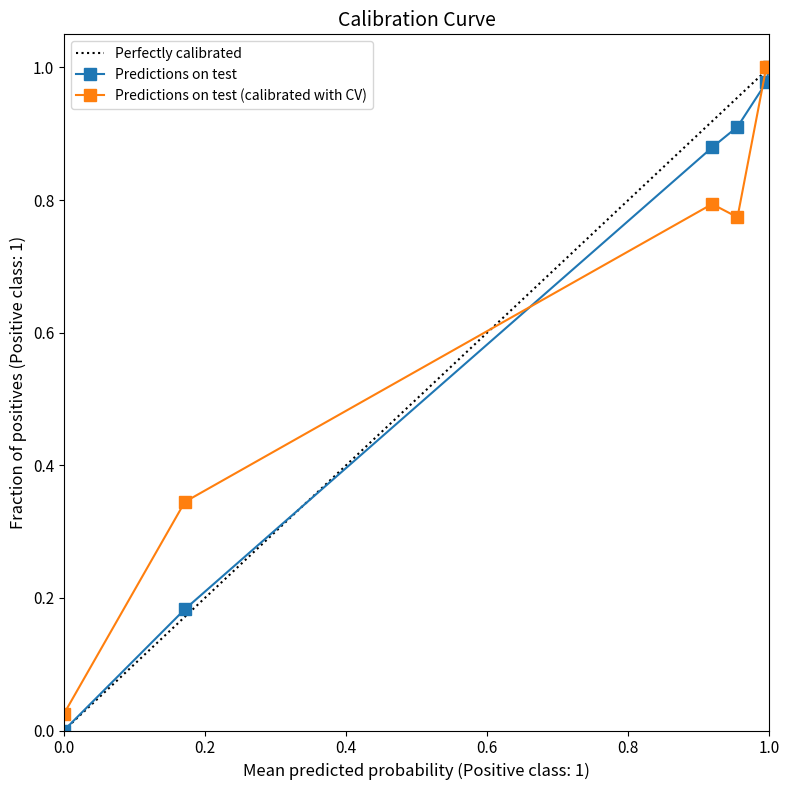

True or false: Predictions on test has more than 0 points higher than both neighbors.

False